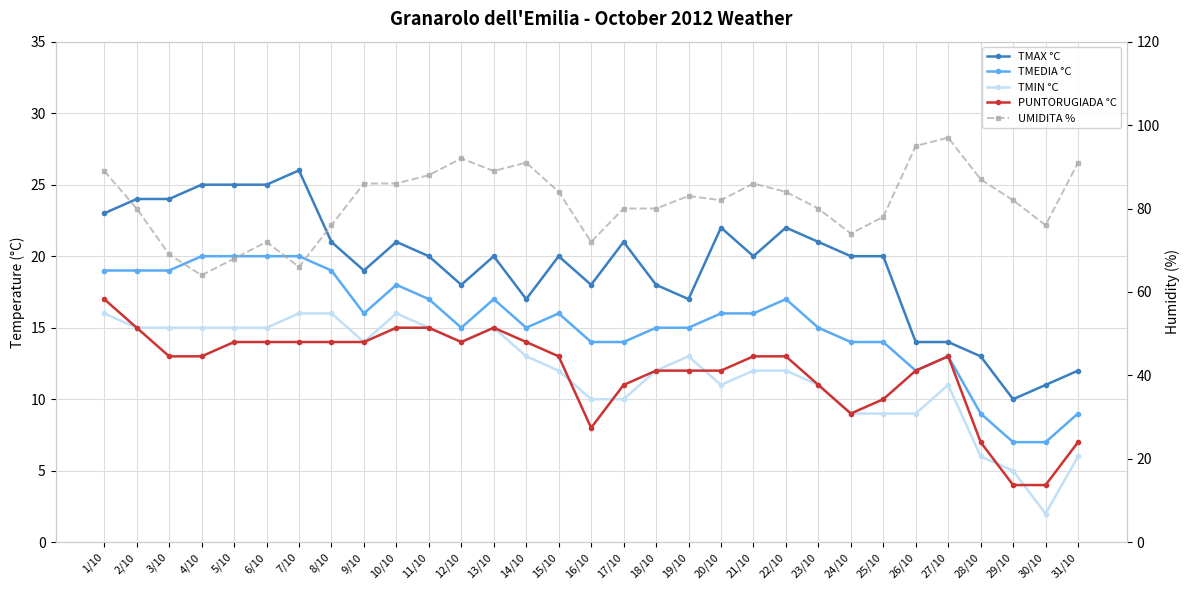

Where is the first local maximum for TMIN °C?

10/10